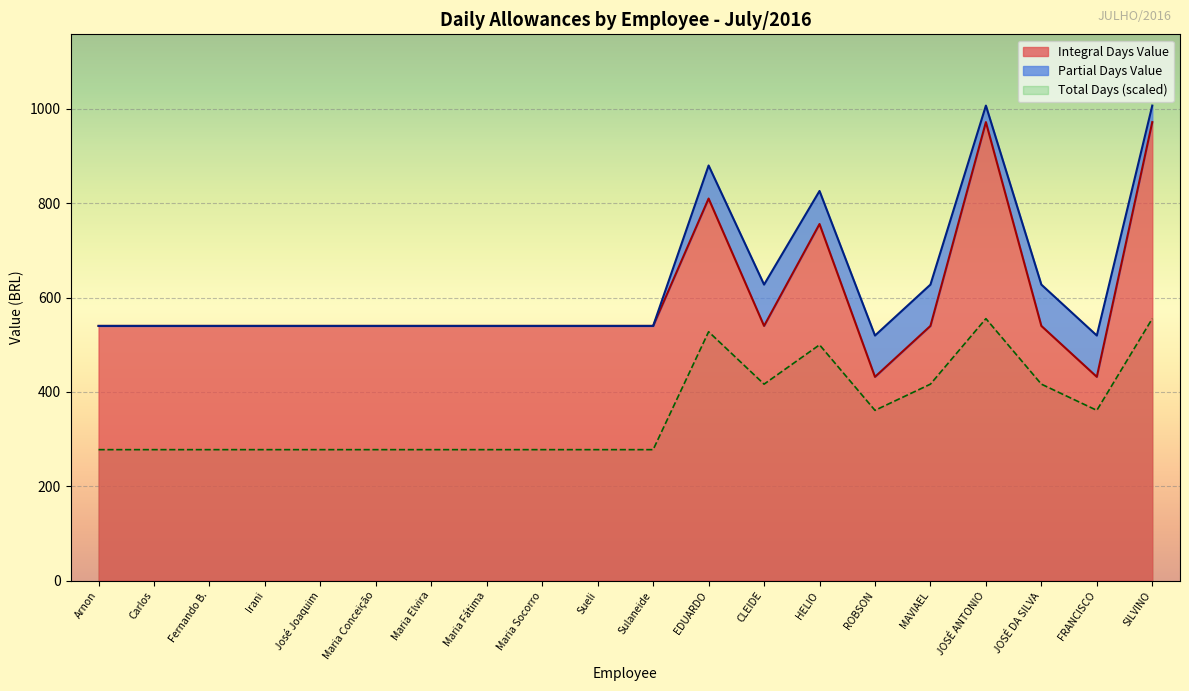

True or false: Partial Days (Executado) has a value of 0.0 at José Joaquim.

True